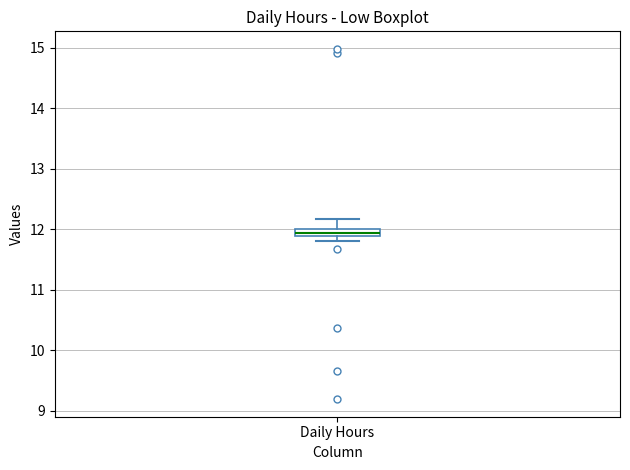

Where is the upper edge of the box for Daily Hours on the y-axis? The values are not printed on the chart, so give them approximately, as read against the axis.

12.0